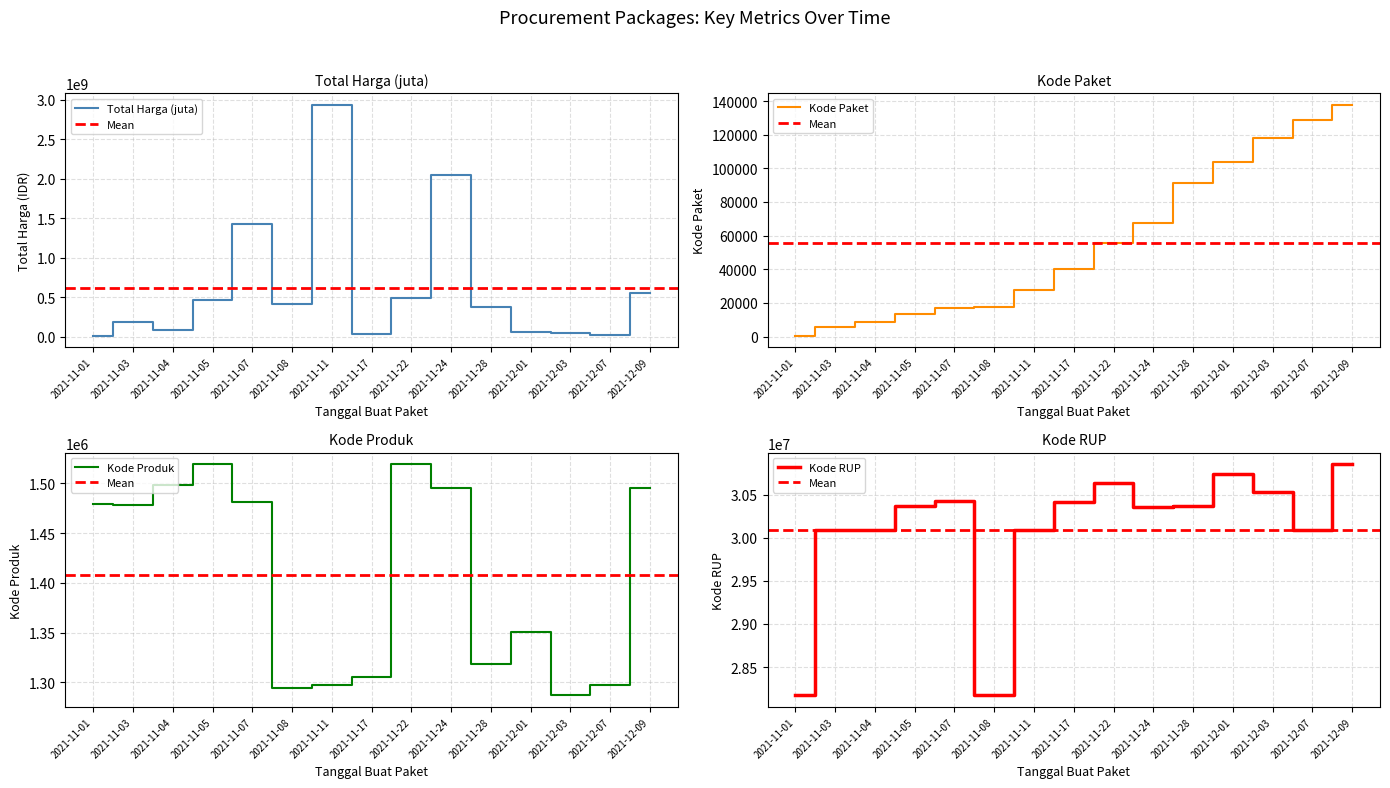

What is the greatest value displayed?

2939363240